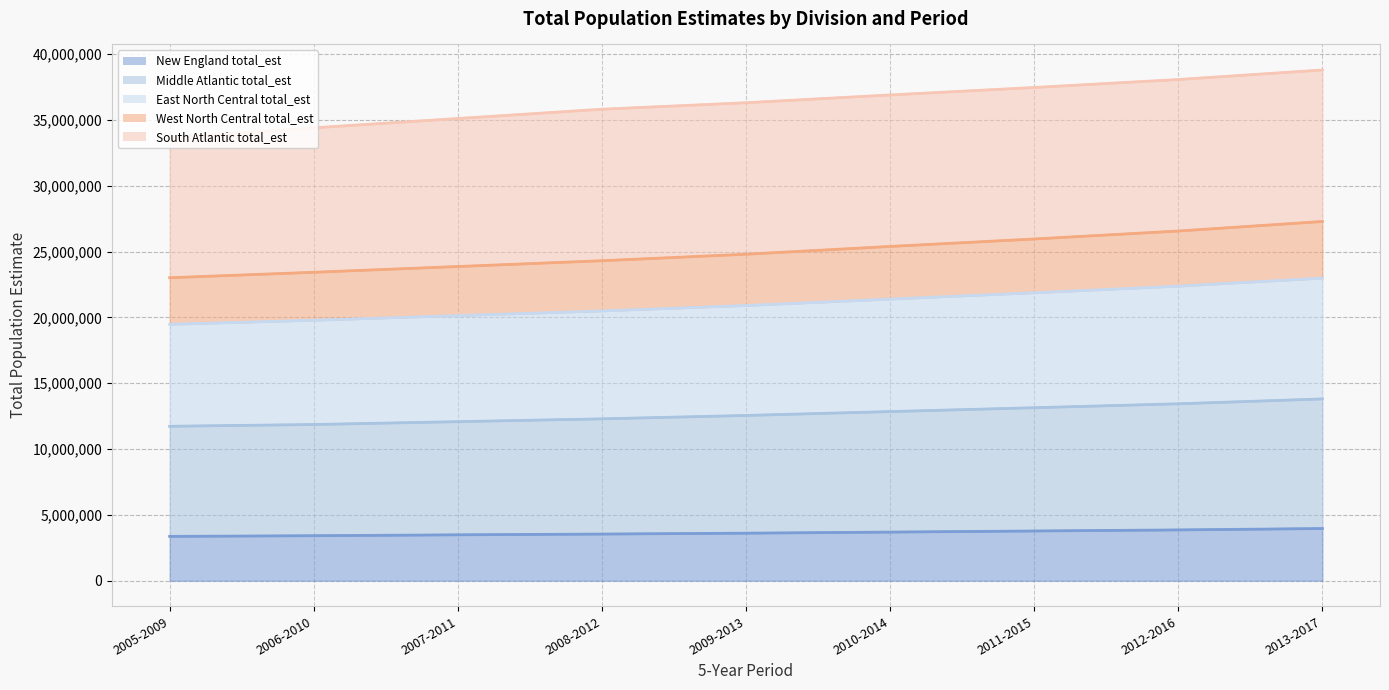

What is the total value across all series at 2006-2010?

34390729